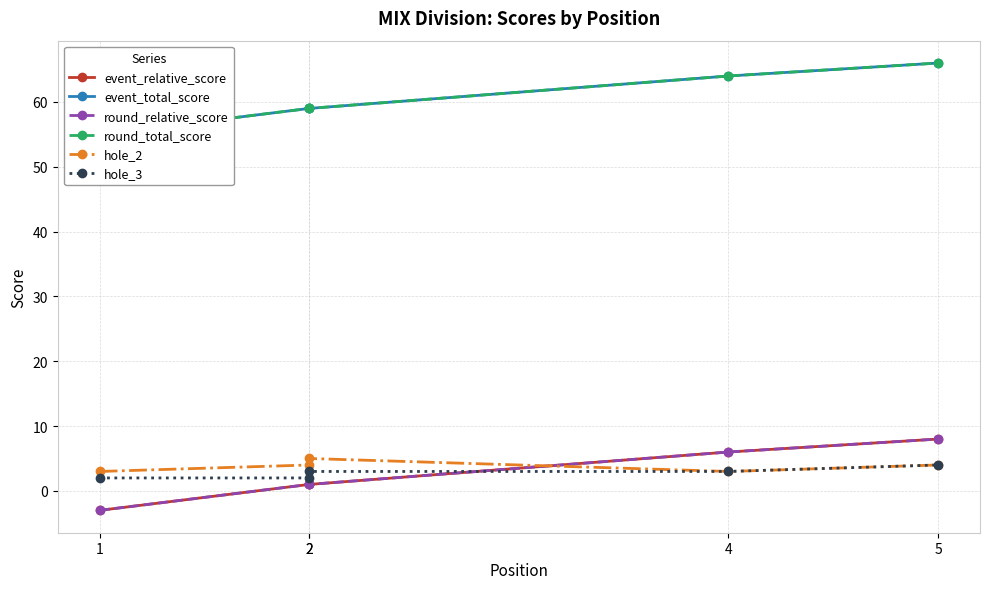

What is the sum of the hole_3 values at 1 and 2?

4